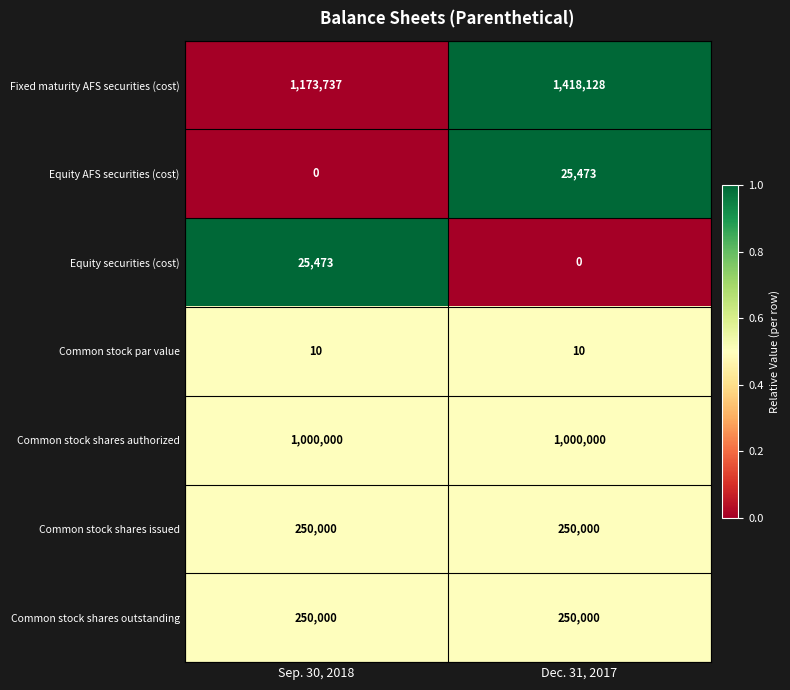

Which series has the widest spread of values?

Fixed maturity AFS securities (cost)